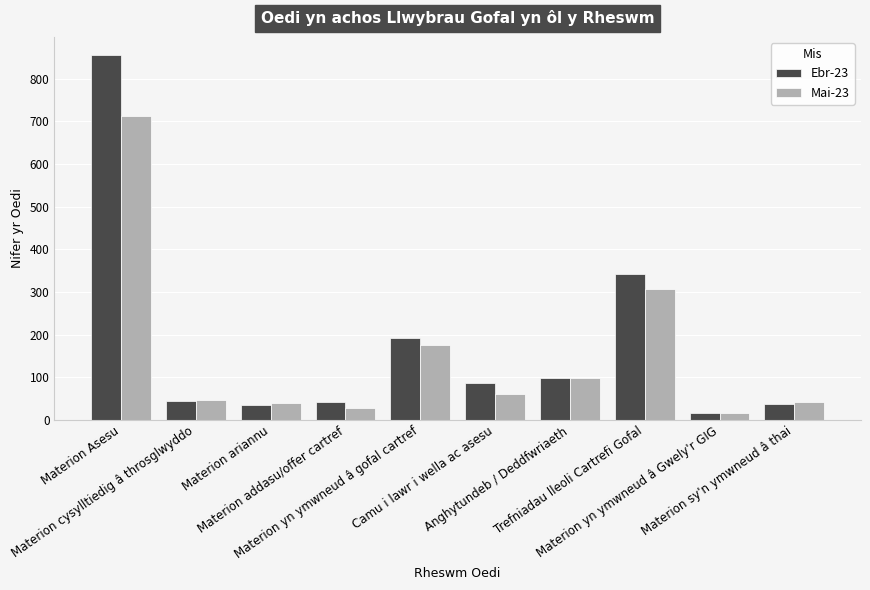

What is the label of the 3rd bar from the left?

Materion ariannu